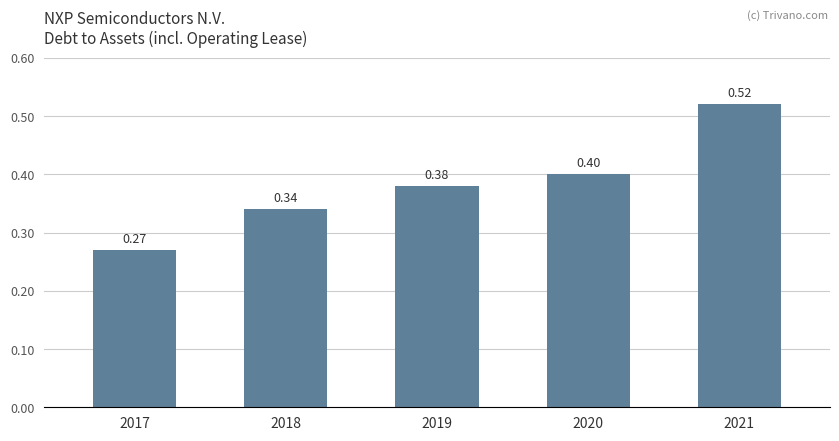

Rank the categories by value from lowest to highest.

2017, 2018, 2019, 2020, 2021